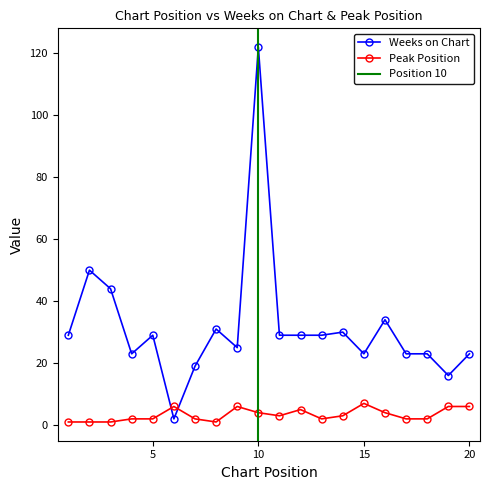

Which category has the lowest value across all series?

1